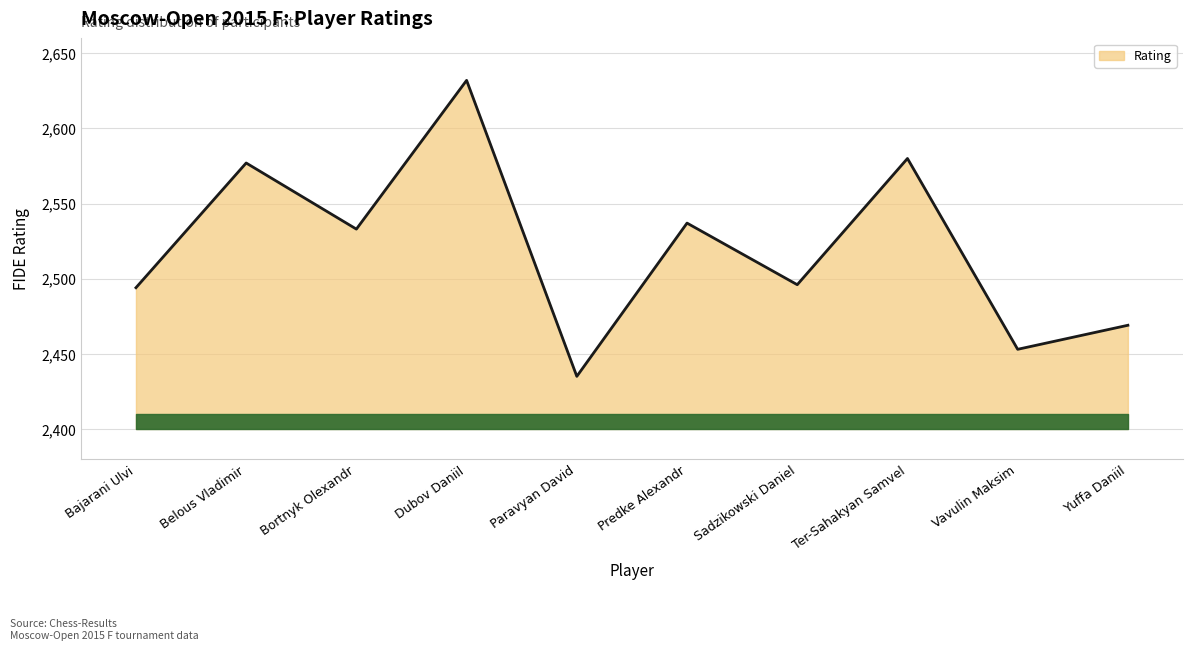

Rank the categories by value from lowest to highest.

Paravyan David, Vavulin Maksim, Yuffa Daniil, Bajarani Ulvi, Sadzikowski Daniel, Bortnyk Olexandr, Predke Alexandr, Belous Vladimir, Ter-Sahakyan Samvel, Dubov Daniil